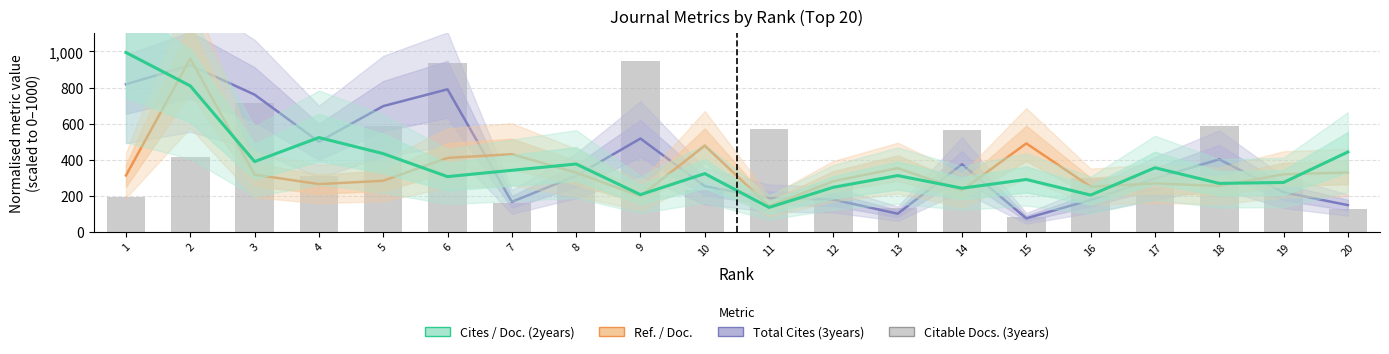

How many groups of bars are there?

20